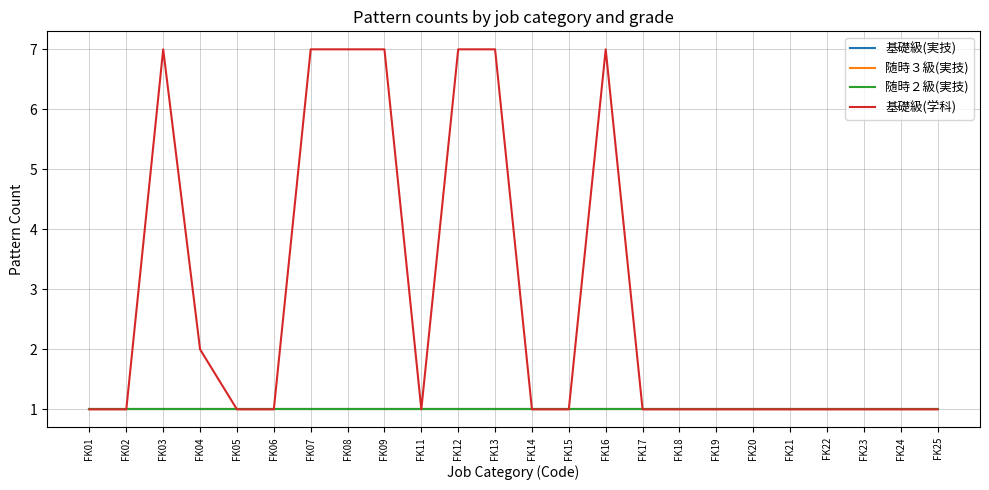

List the series in order of their peak value, highest first.

基礎級(学科), 基礎級(実技), 随時３級(実技), 随時２級(実技)